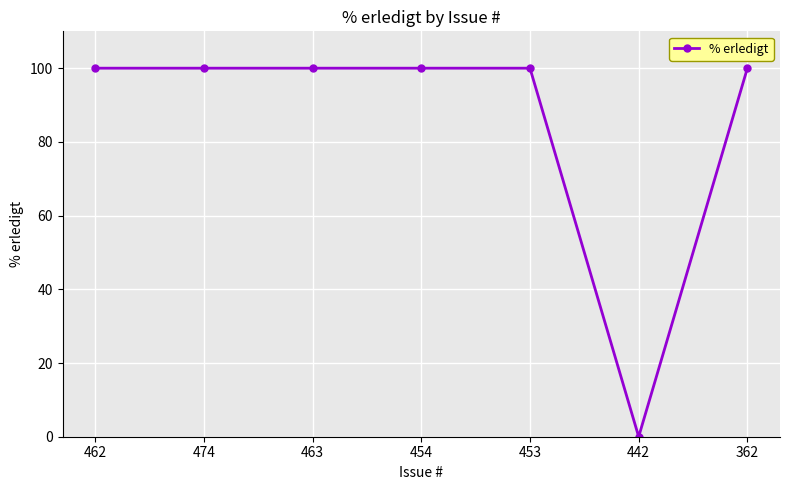

The chart shows a value of 0 at 442. True or false?

True